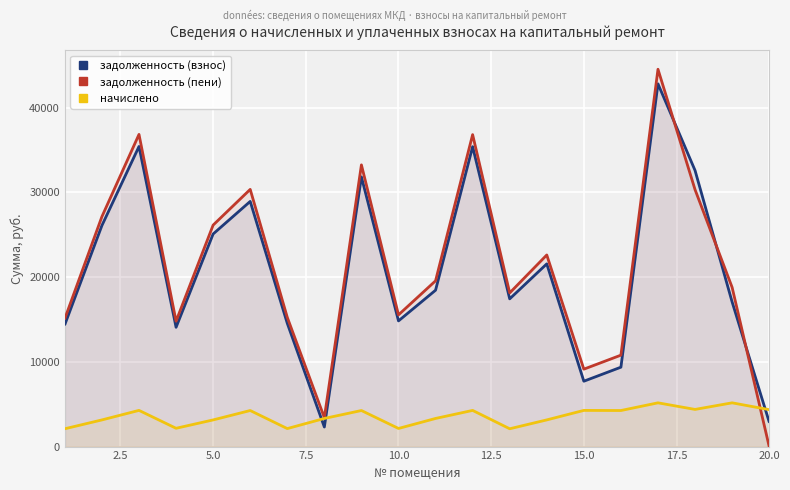

How many values in задолженность (пени) are above zero?

19